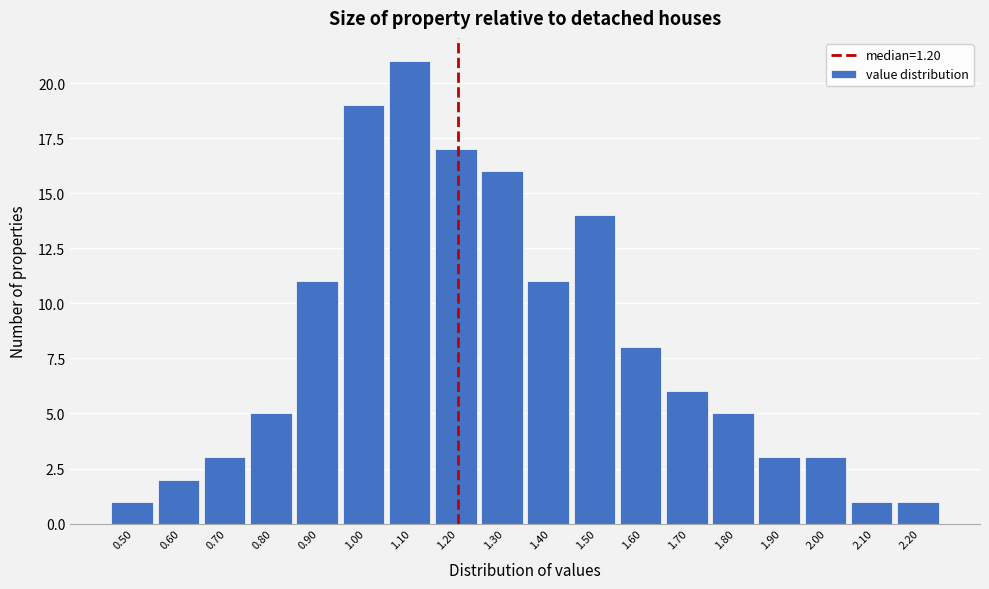

Which range on the x-axis has the tallest bar?

1.05 to 1.15